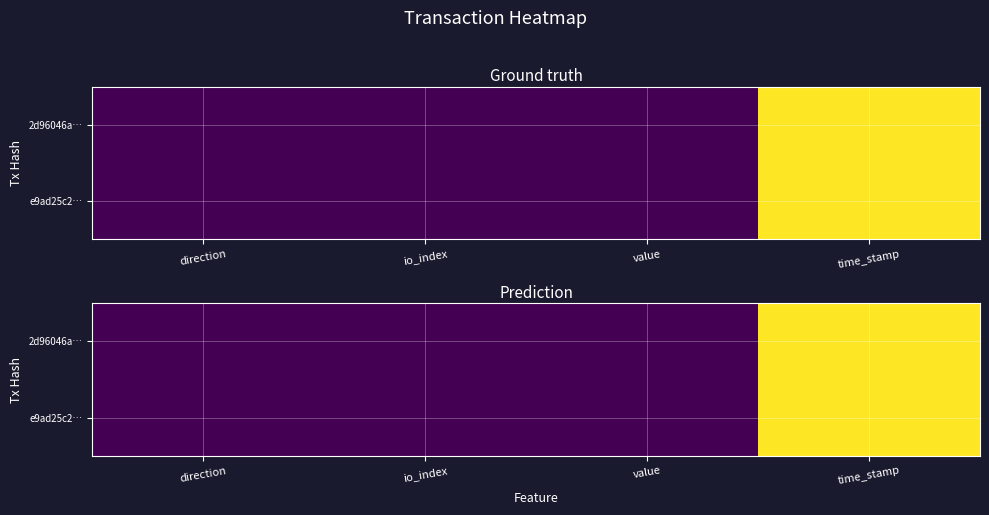

List the series in order of their peak value, highest first.

2d96046a…, e9ad25c2…